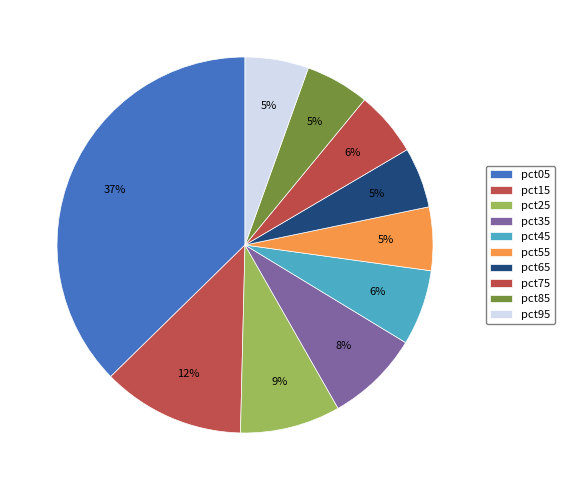

Rank the categories by value from highest to lowest.

pct05, pct15, pct25, pct35, pct45, pct75, pct85, pct95, pct55, pct65